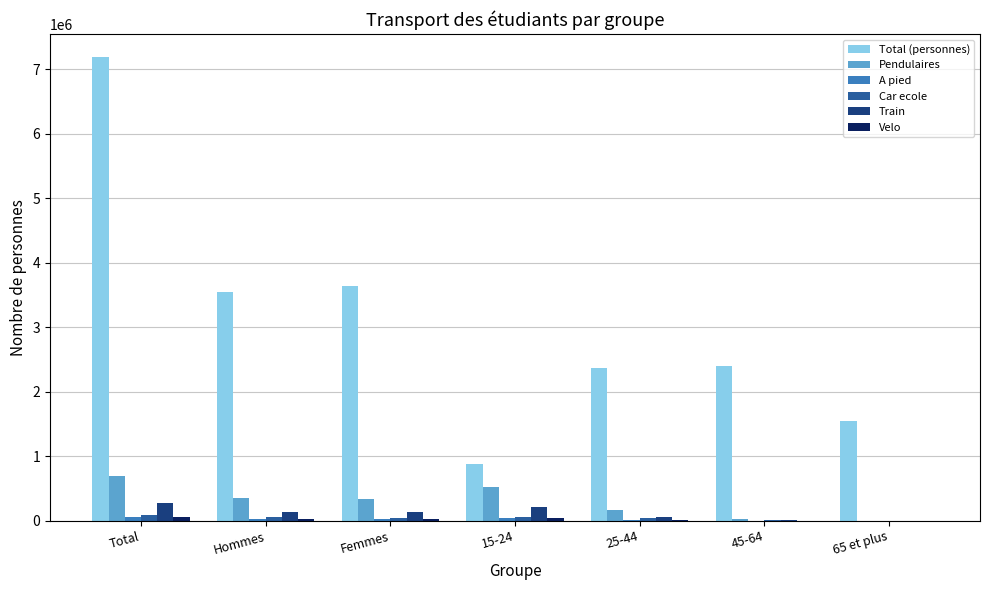

What is the sum of all Car ecole values?

289034.6